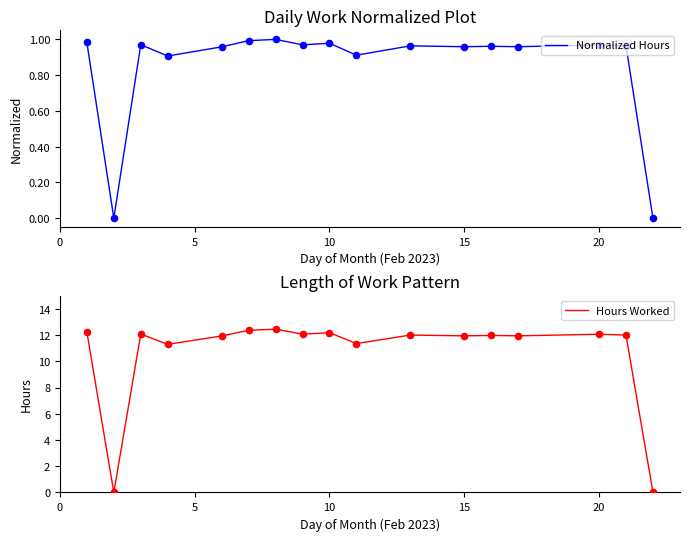

Which series has the largest total across all categories?

Hours Worked